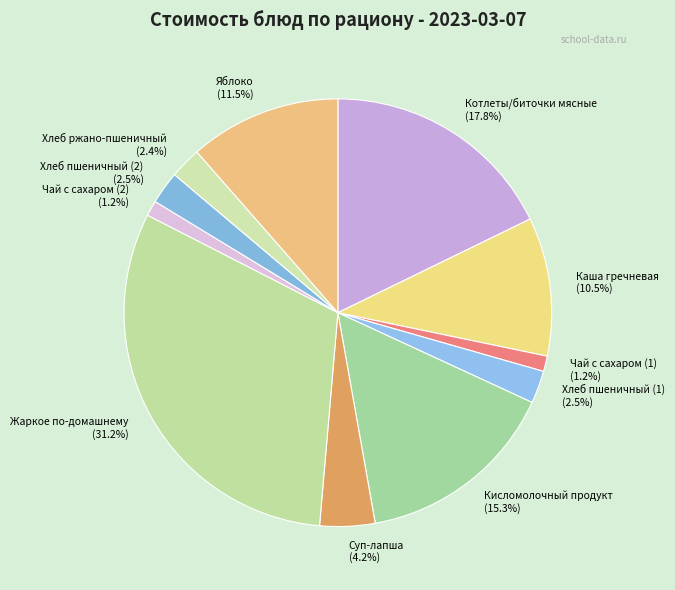

To the nearest percent, what percentage of the pie is Жаркое по-домашнему?

31%